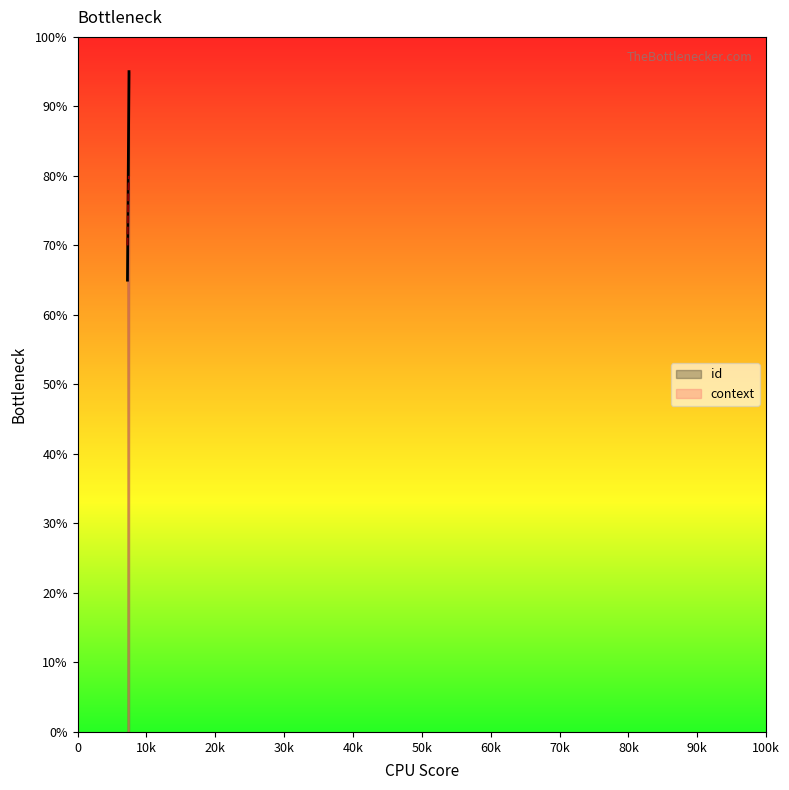

What is the greatest value displayed?

95.0